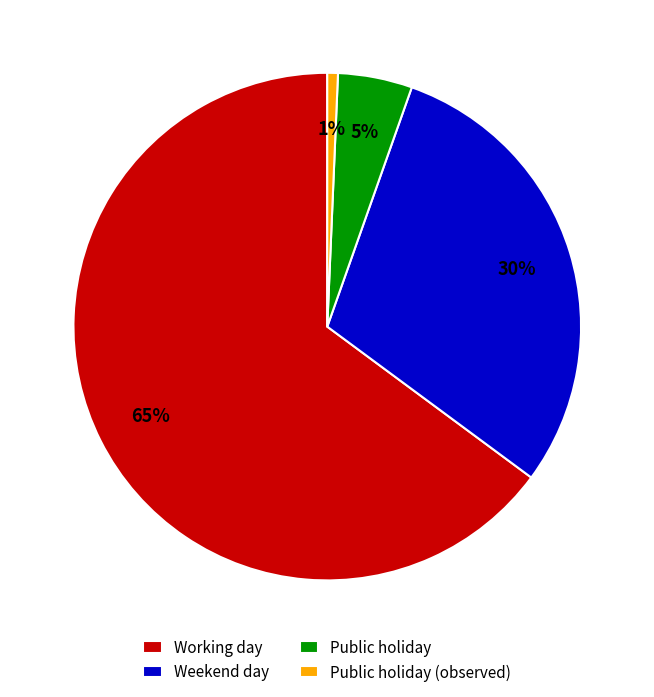

To the nearest percent, what is the difference between the Working day and Weekend day slice percentages?

35%